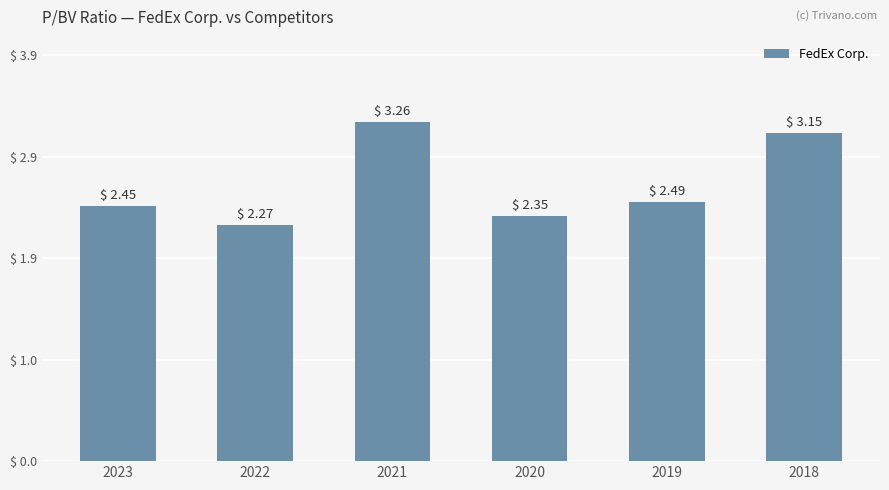

Are the bars grouped side by side (vs. stacked)?

No